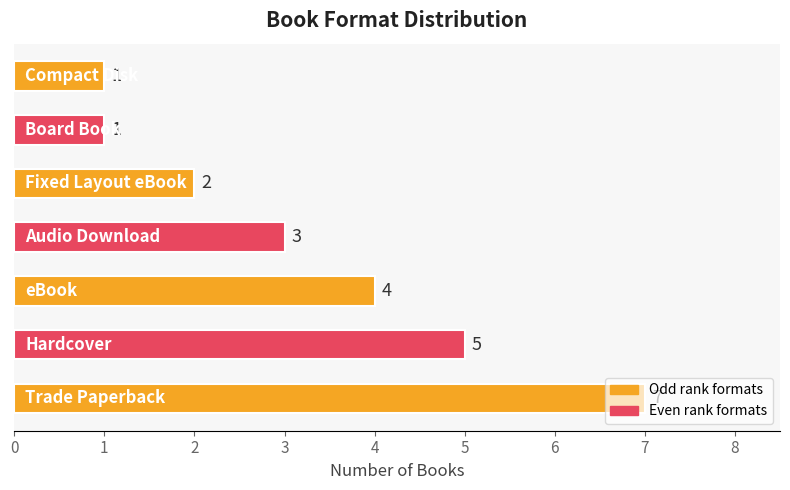

How many values are between 1 and 5?

6